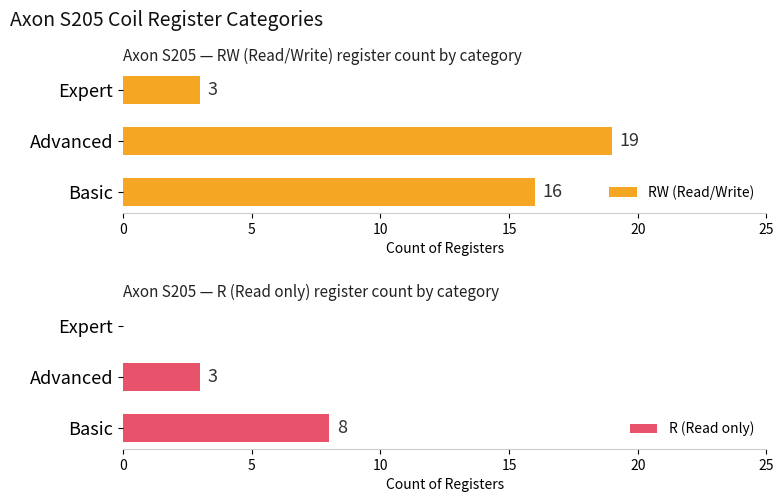

Does the chart contain any negative values?

No